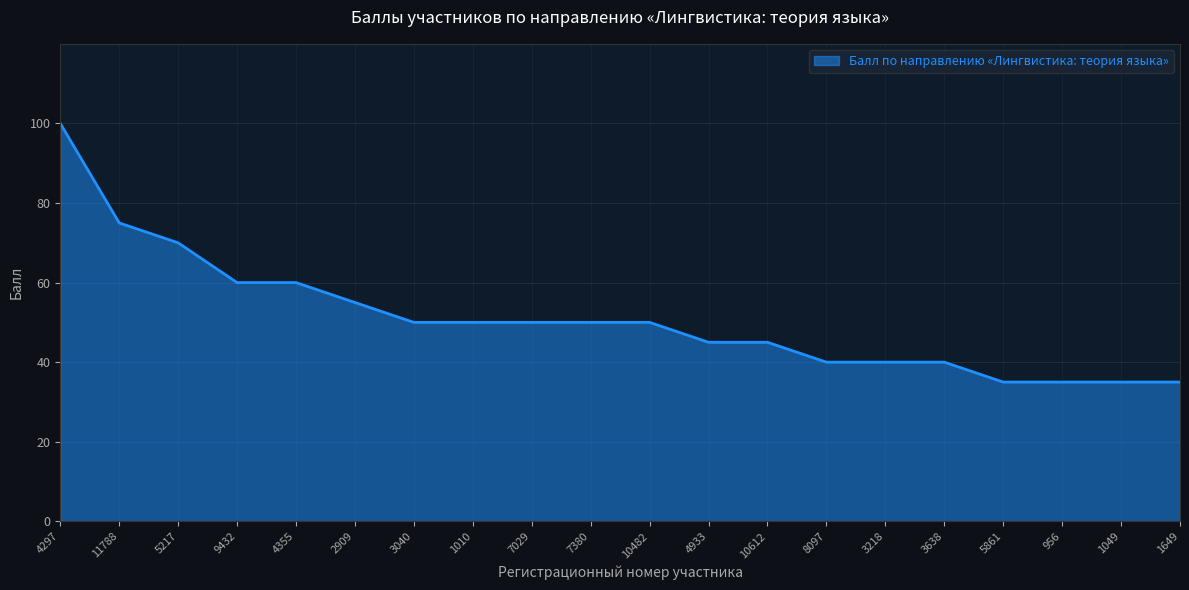

What is the minimum value shown in the chart?

35